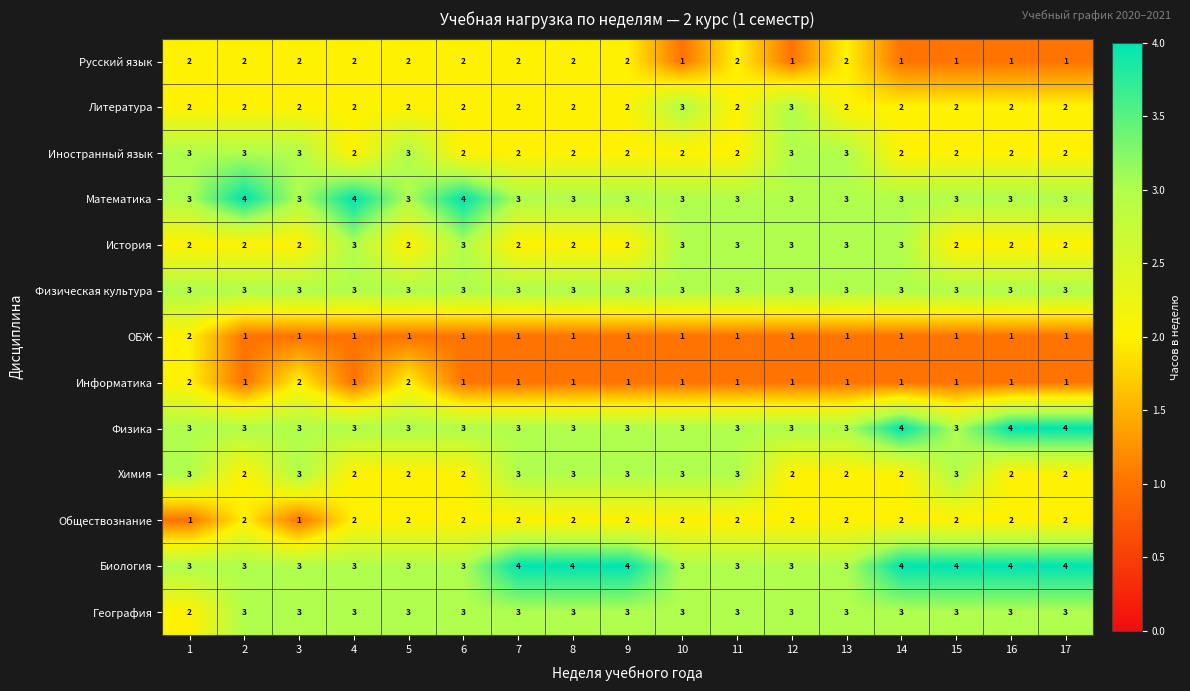

The Обществознание series shows 3 at 15. True or false?

False